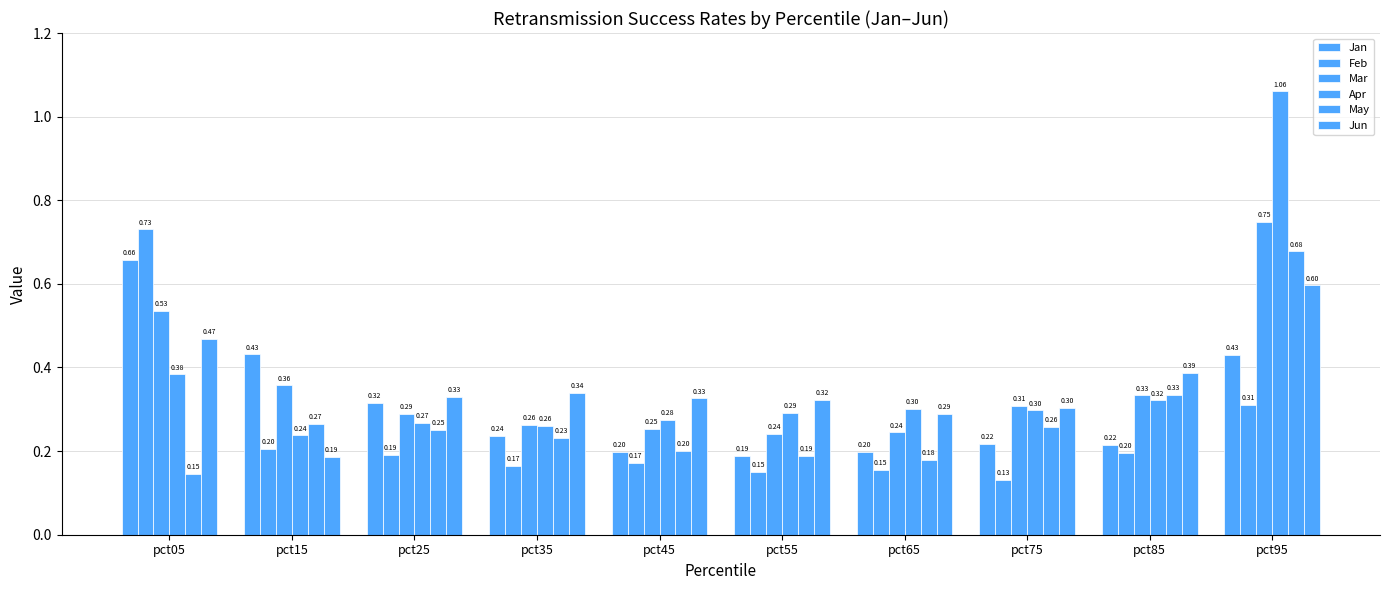

Does the chart contain stacked bars?

No